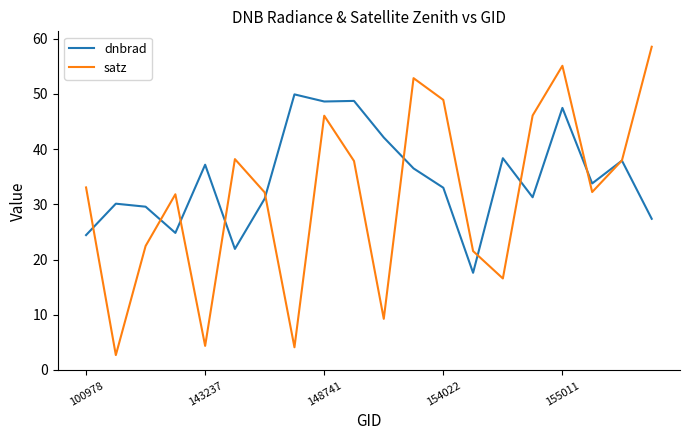

What is the average value of the dnbrad series?

34.6